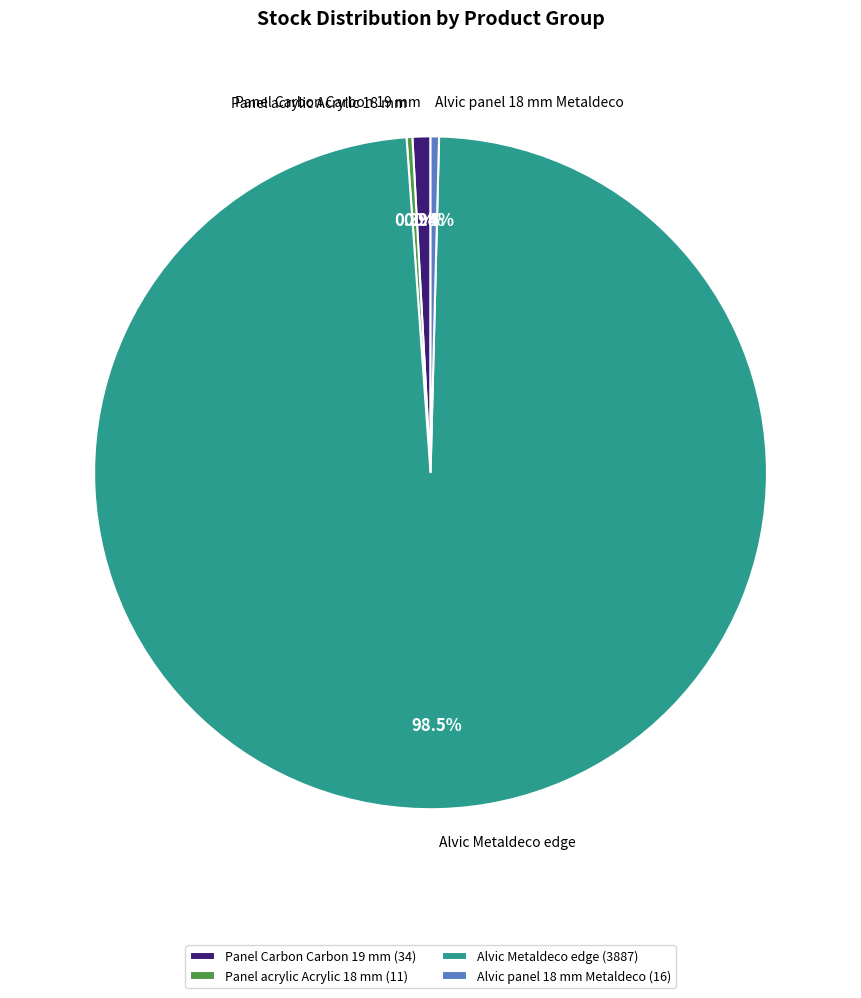

Do Alvic panel 18 mm Metaldeco and Panel Carbon Carbon 19 mm together represent more than half of the pie?

No